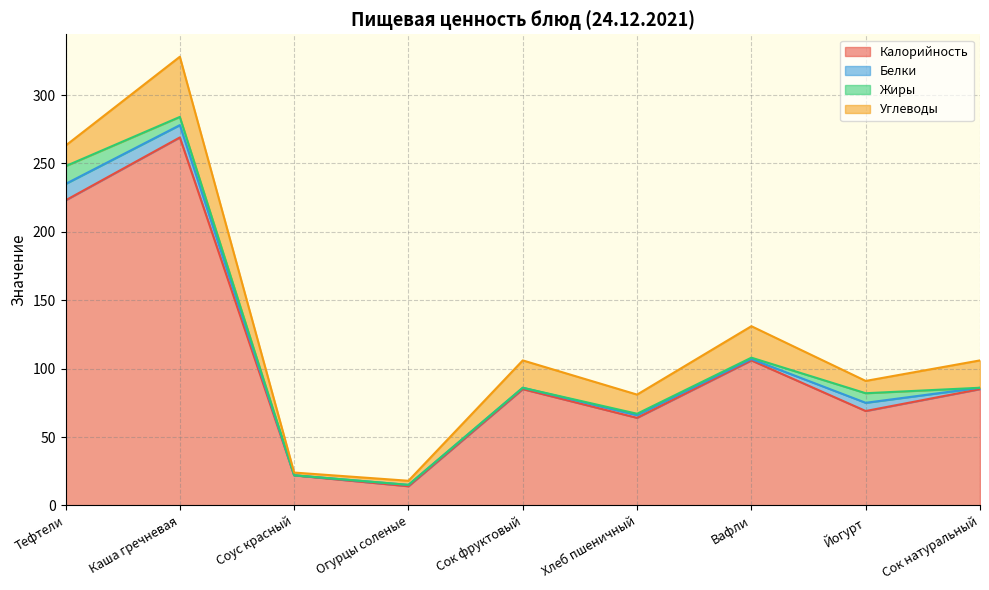

How many lines are shown in the chart?

4